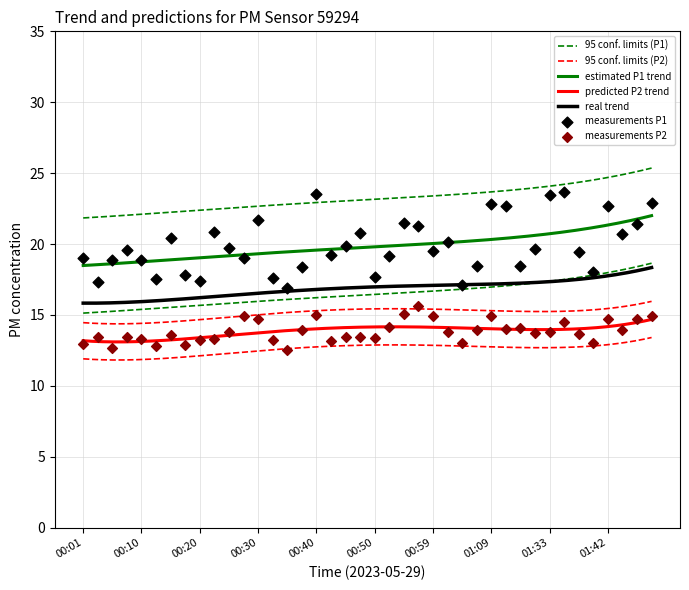

Is the value of P1 at 00:57 greater than the value of P2 at 00:22?

Yes